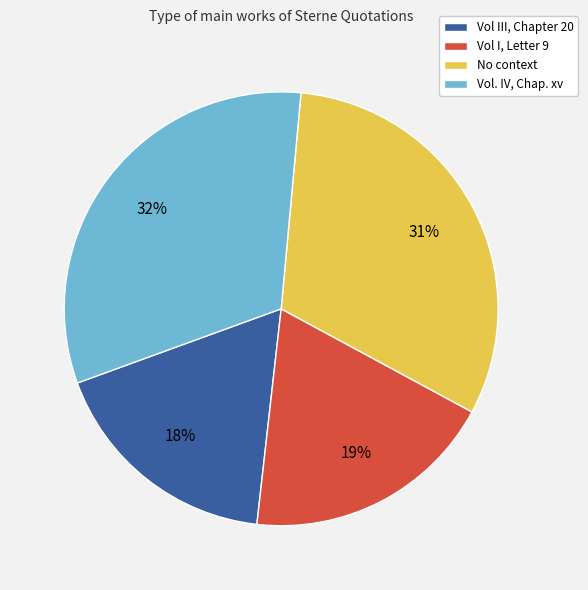

The Vol. IV, Chap. xv slice represents 21% of the pie. True or false?

False